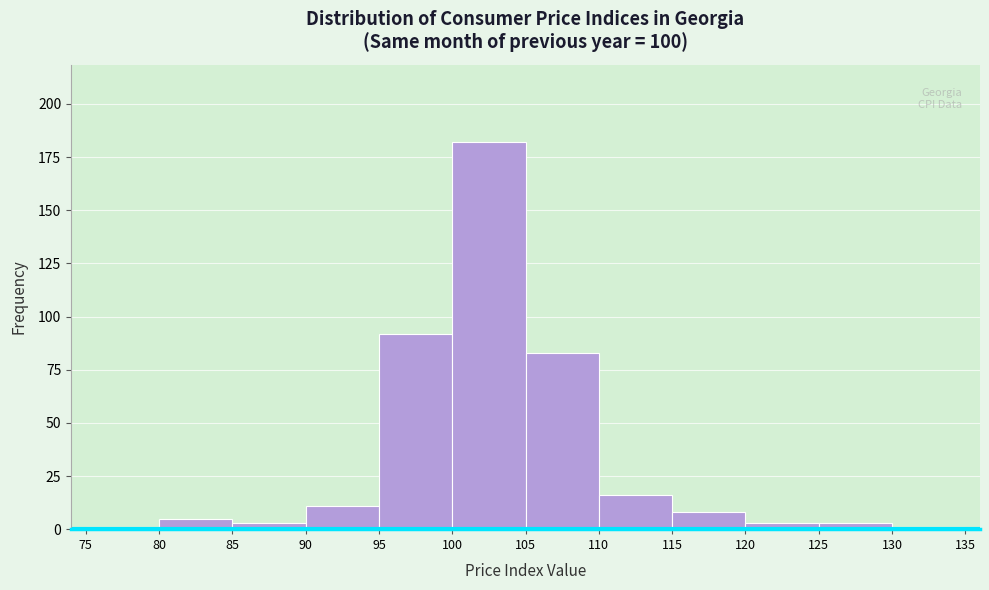

Reading left to right, list every bar in this chart as the range it spans on the x-axis followed by its height. The values are not printed on the chart, so give them approximately, as read against the axis.

75 to 80: under 5
80 to 85: 5
85 to 90: under 5
90 to 95: 10
95 to 100: 90
100 to 105: 180
105 to 110: 85
110 to 115: 15
115 to 120: 10
120 to 125: under 5
125 to 130: under 5
130 to 135: under 5